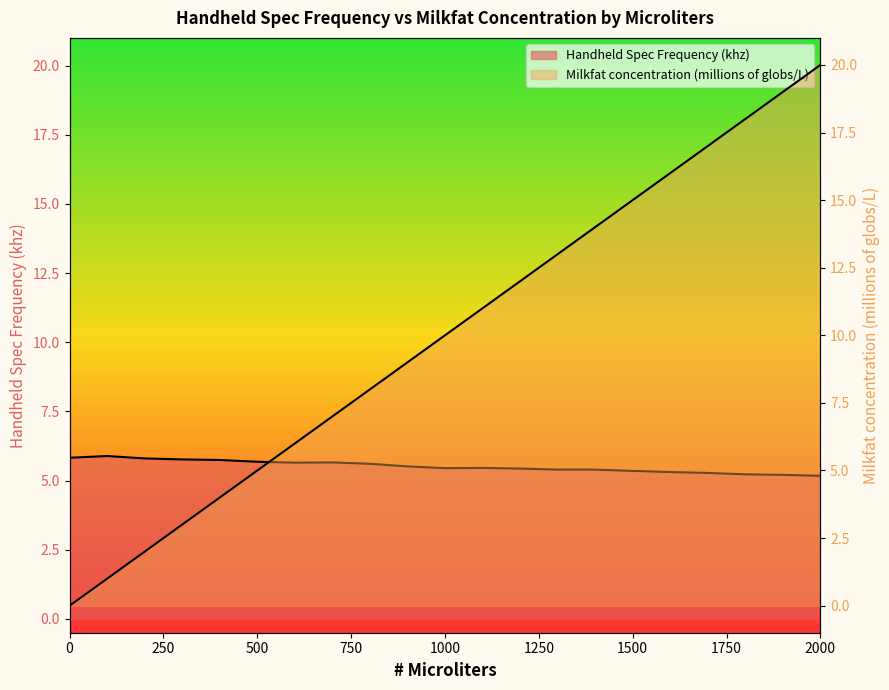

True or false: Milkfat concentration (millions of globs/L) has more than 0 points higher than both neighbors.

False